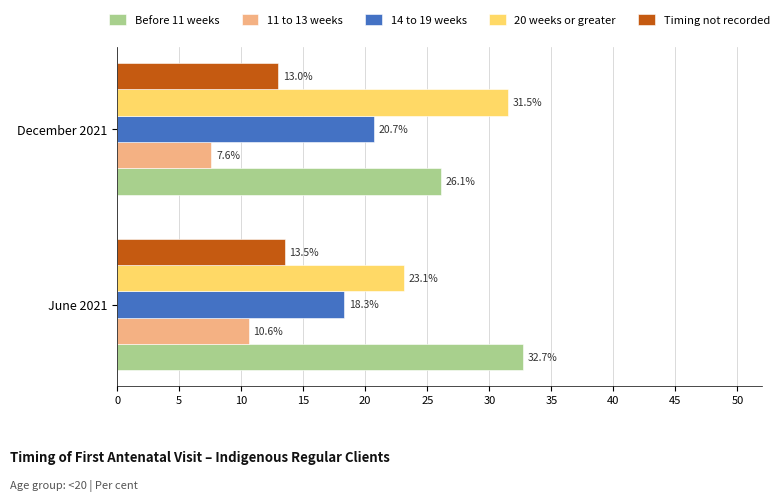

List the series in order of their peak value, lowest first.

11 to 13 weeks, Timing not recorded, 14 to 19 weeks, 20 weeks or greater, Before 11 weeks